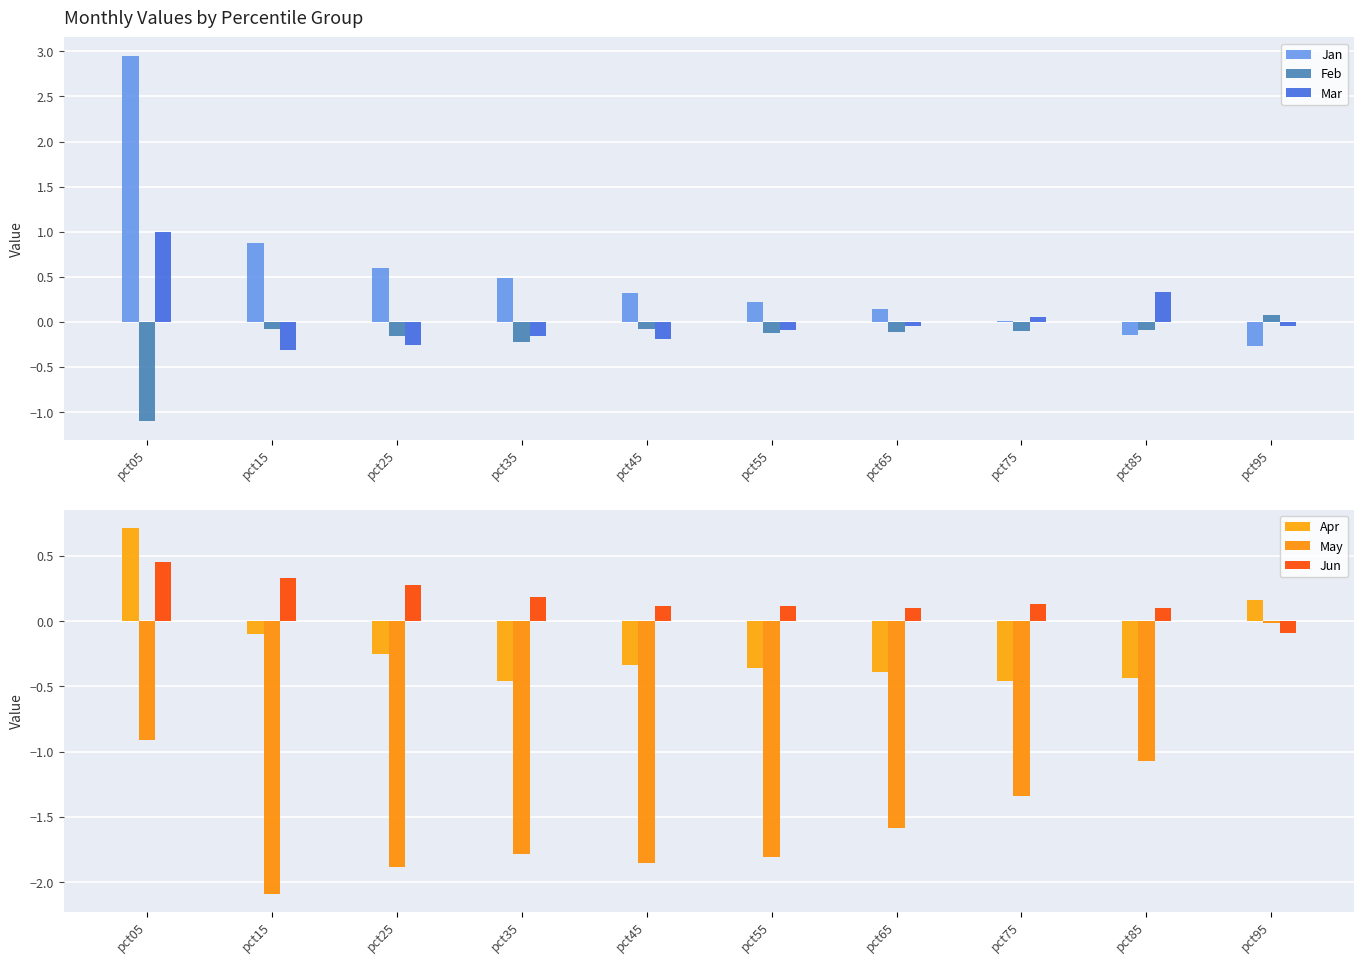

Which has a higher value, pct65 or pct85?

pct65